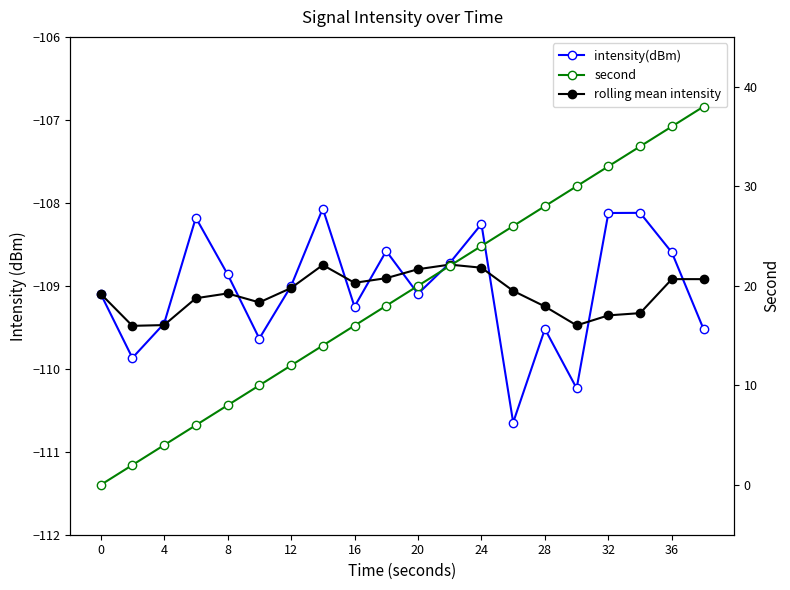

What is the difference between the maximum and minimum values in the second series?

38.0